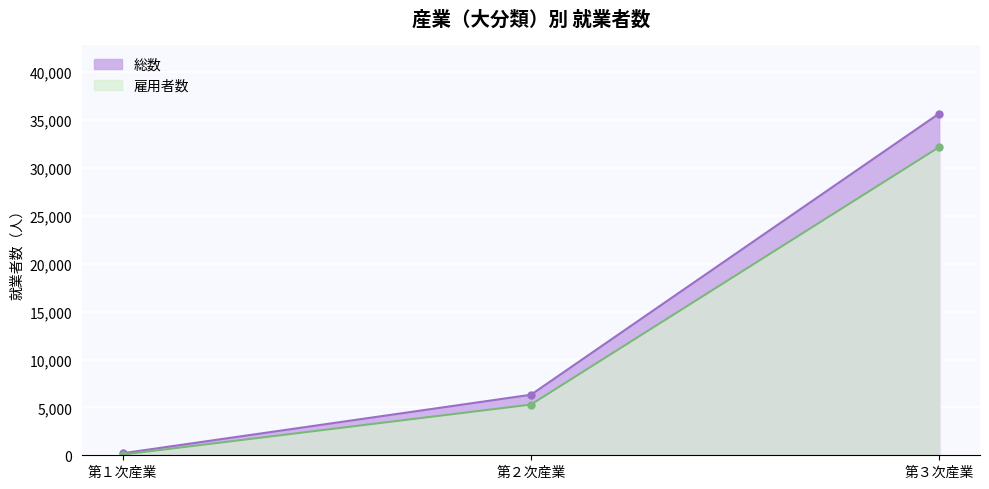

Which label corresponds to the largest value in the chart?

第３次産業